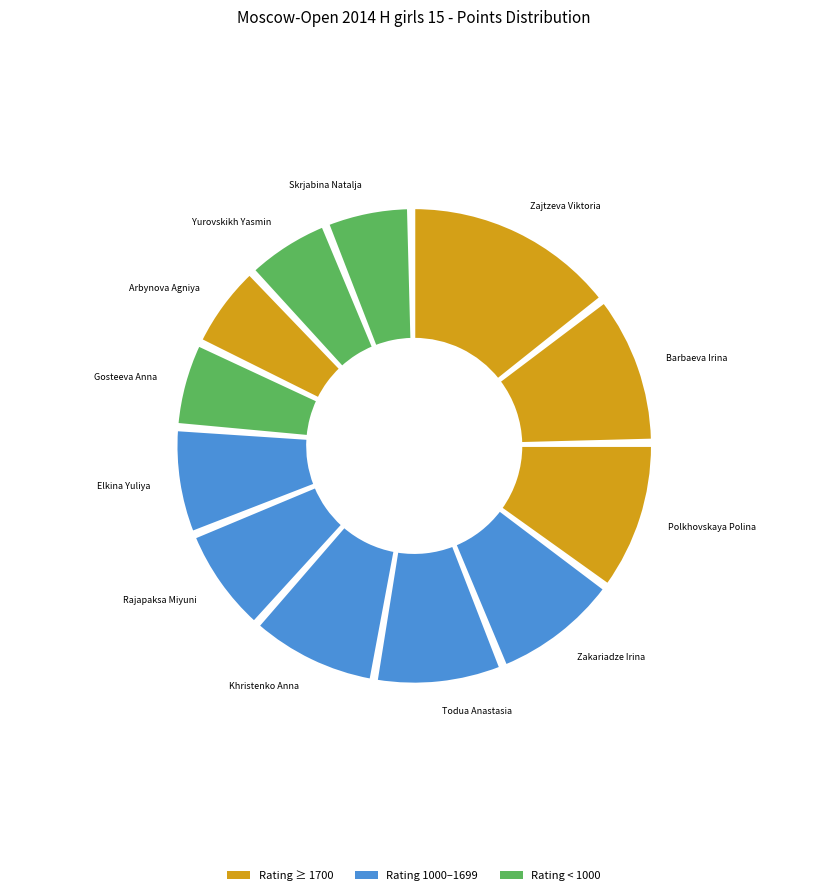

Between Yurovskikh Yasmin and Gosteeva Anna, which is larger?

Yurovskikh Yasmin